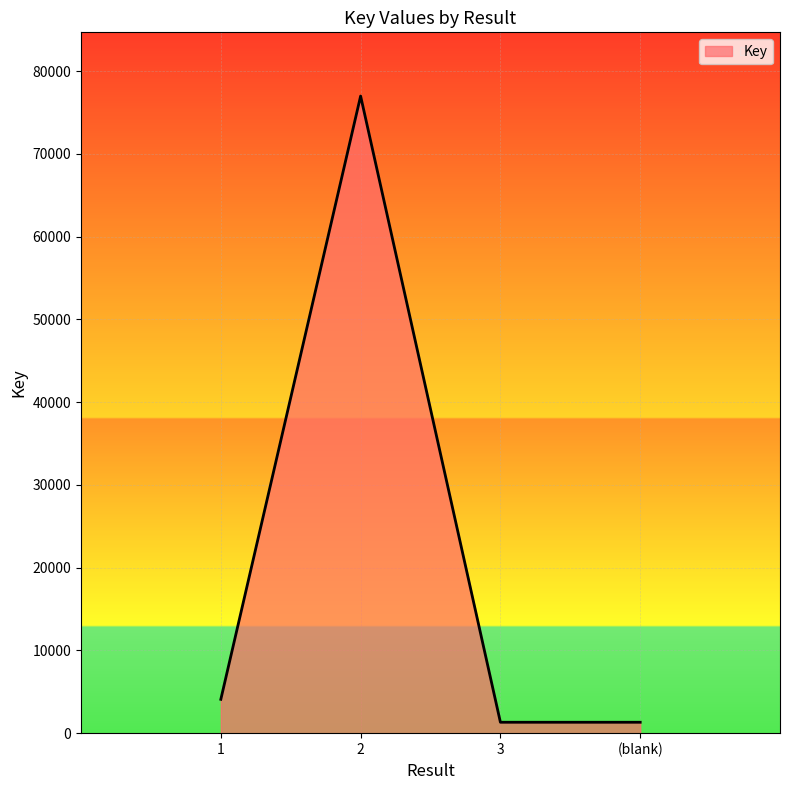

What is the difference between the maximum and minimum values?

75675